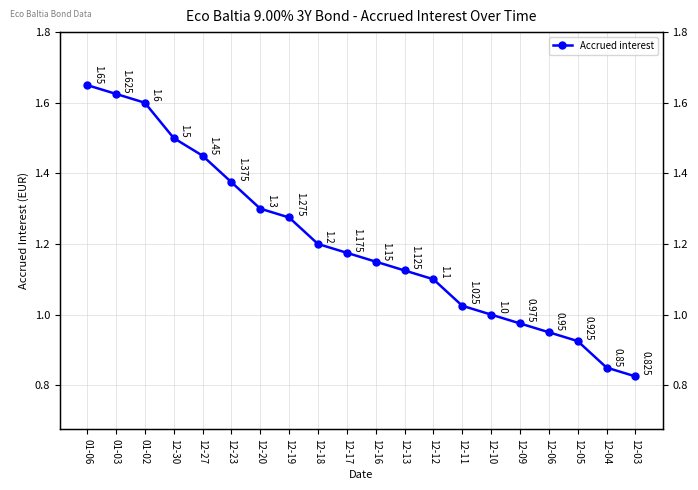

What is the change in value from 12-23 to 12-18?

-0.2